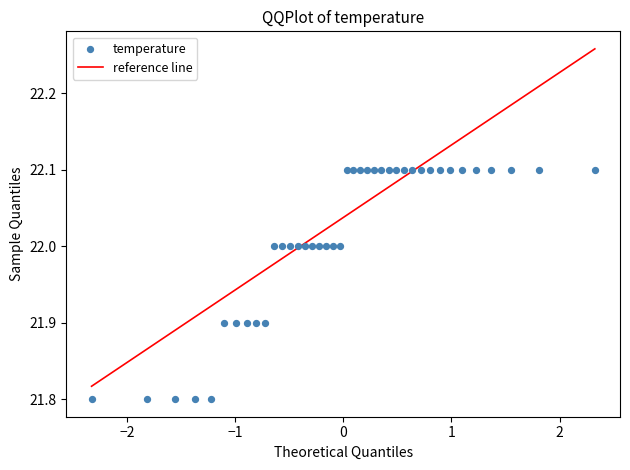

What is the range of Y values (max minus min)?

0.3